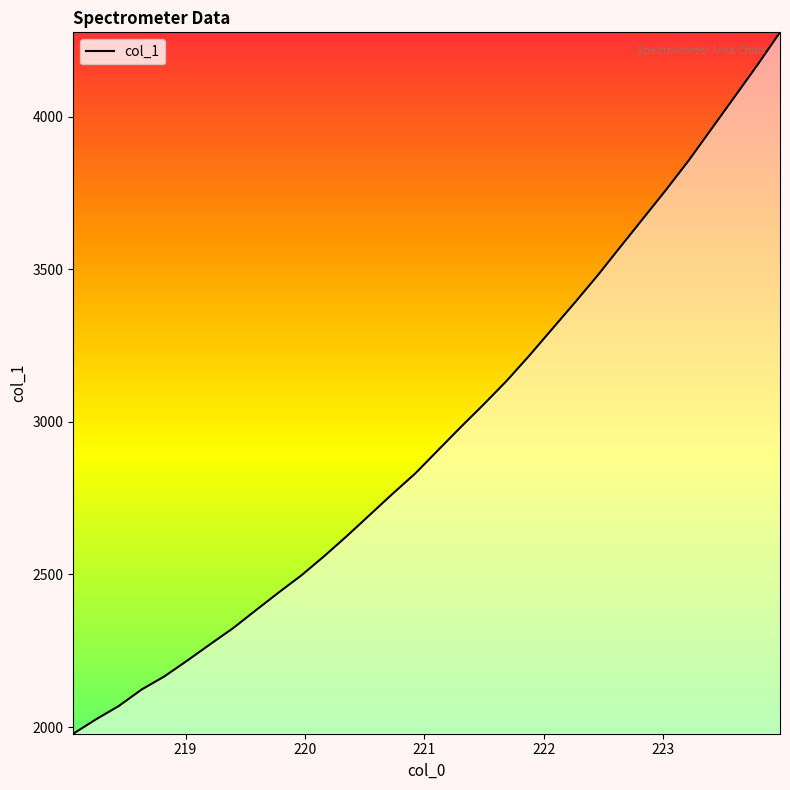

What is the maximum value shown in the chart?

4276.1